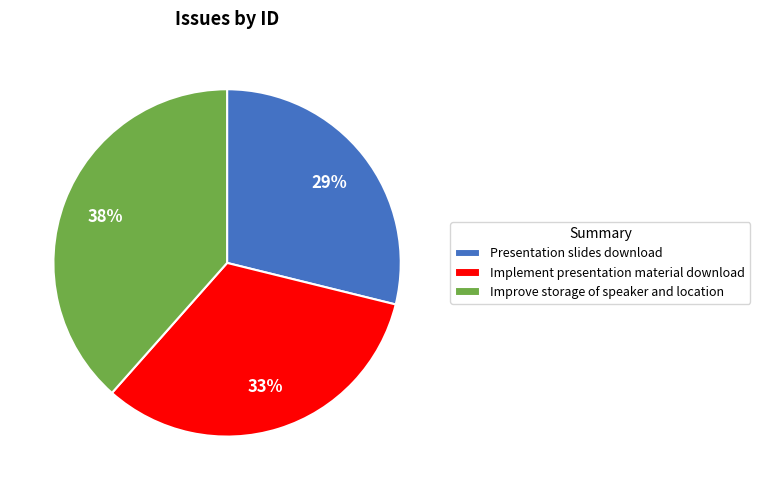

Is the sum of Implement presentation material download and Presentation slides download greater than half?

Yes